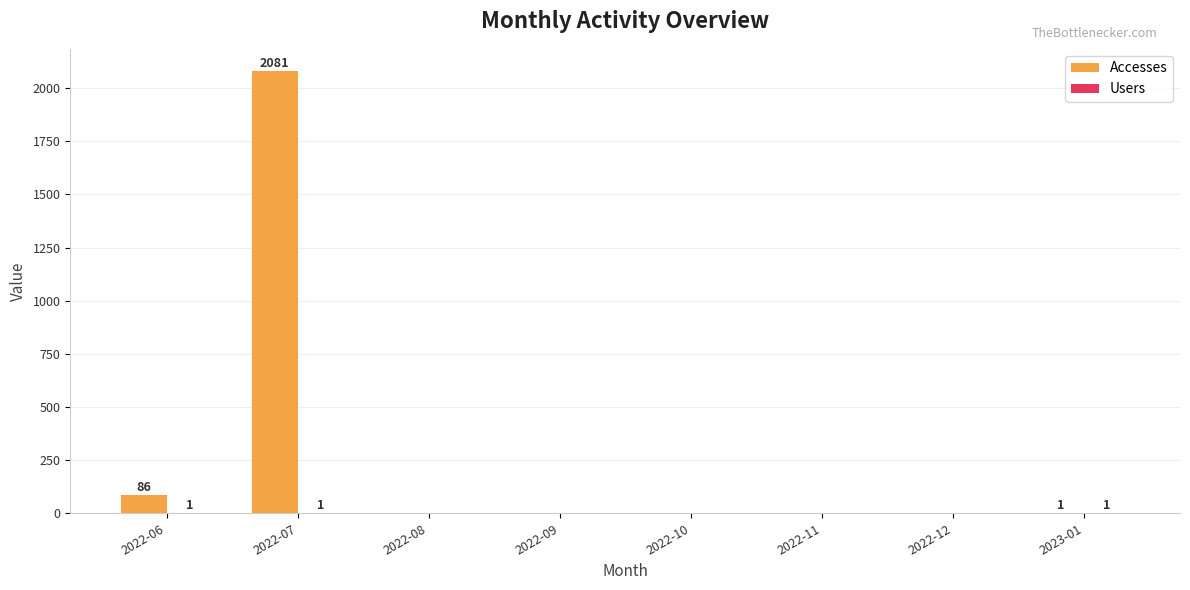

Where is Accesses nearest to the value 1040?

2022-06